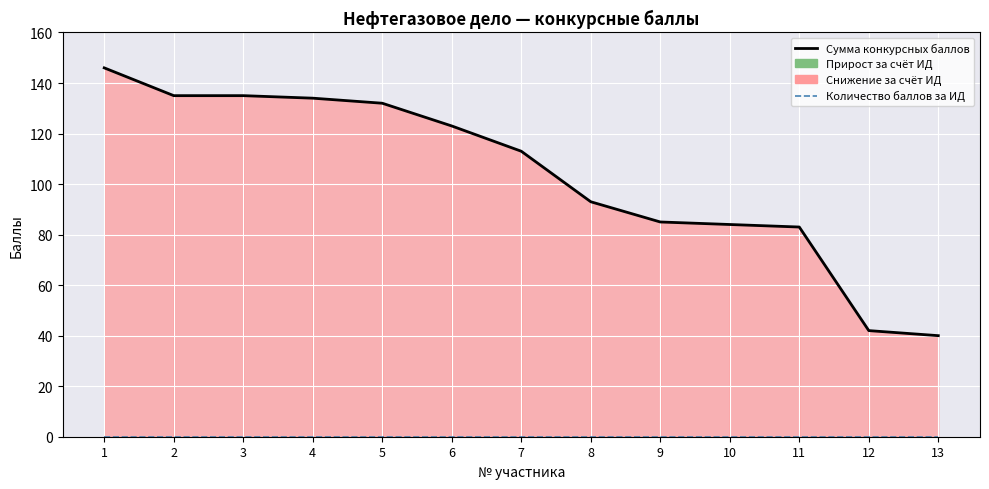

Reading left to right, what are all the values shown in this chart?

Сумма конкурсных баллов (ЕГЭ/ВИ+ИД): 146	135	135	134	132	123	113	93	85	84	83	42	40
Количество баллов за ИД: 0	0	0	0	0	0	0	0	0	0	0	0	0